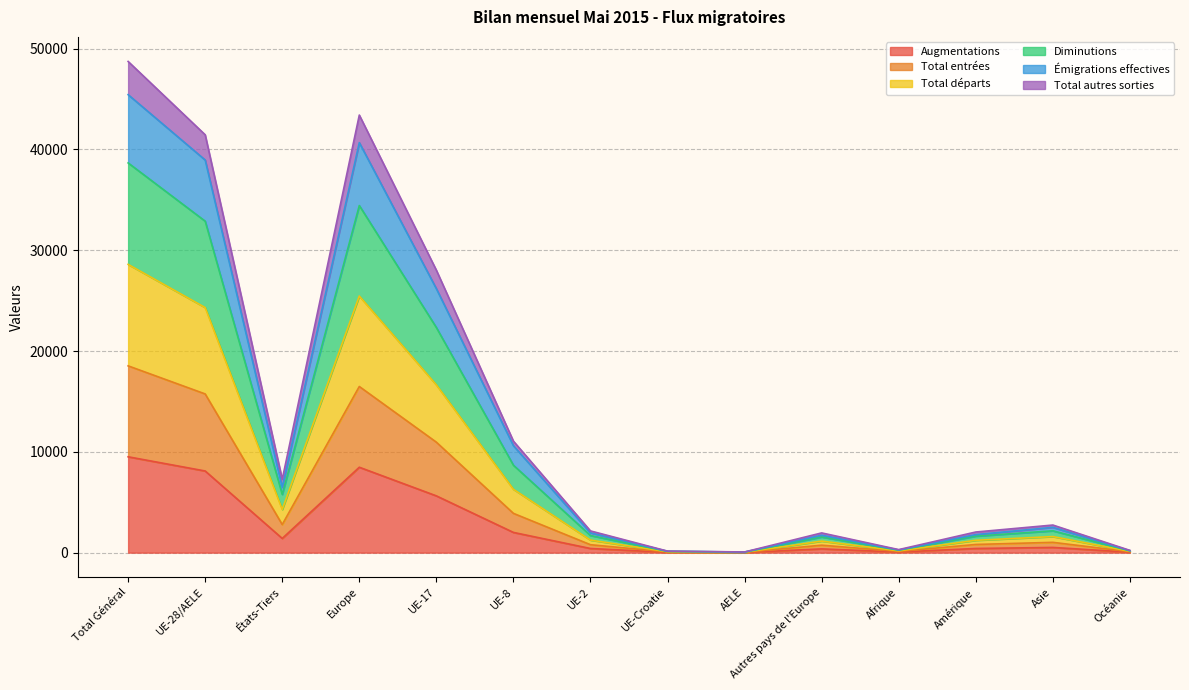

True or false: Total départs and Diminutions cross at least once.

False